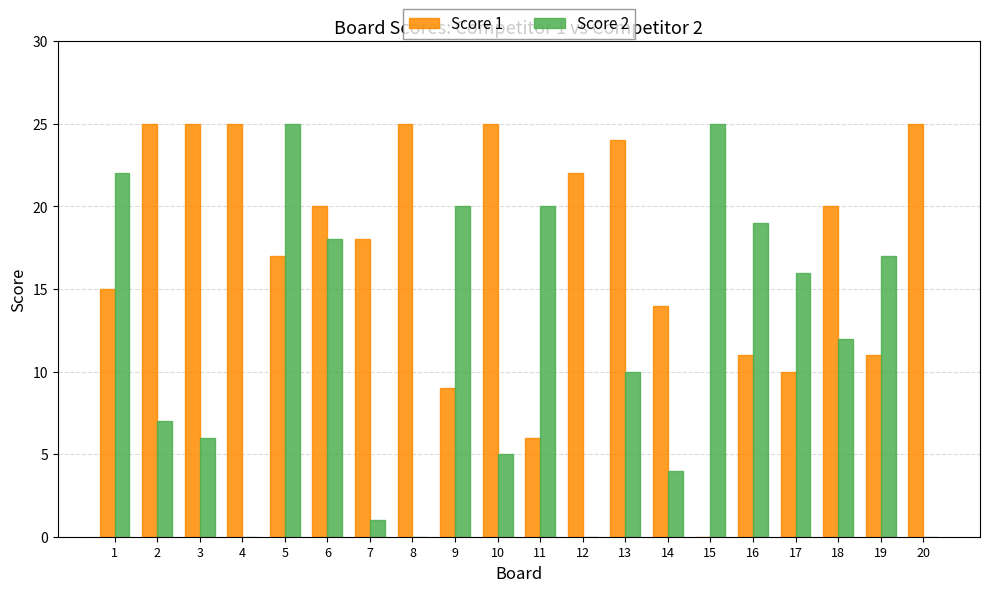

Read the Score 2 value at 17.

16